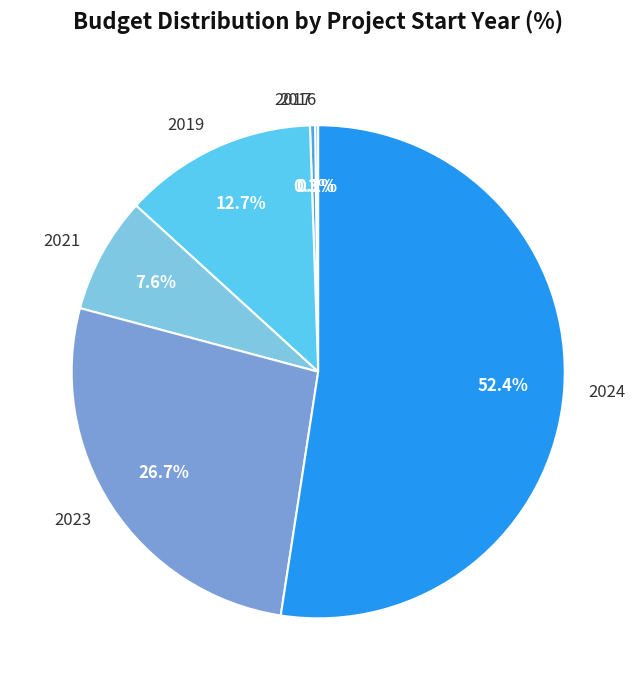

Which slice represents more than half of the pie?

2024